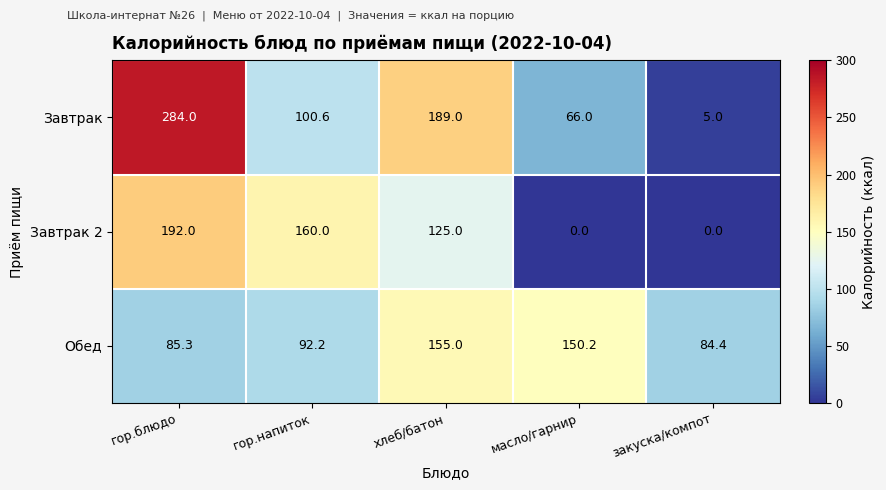

What is the average value of the Обед series?

113.4